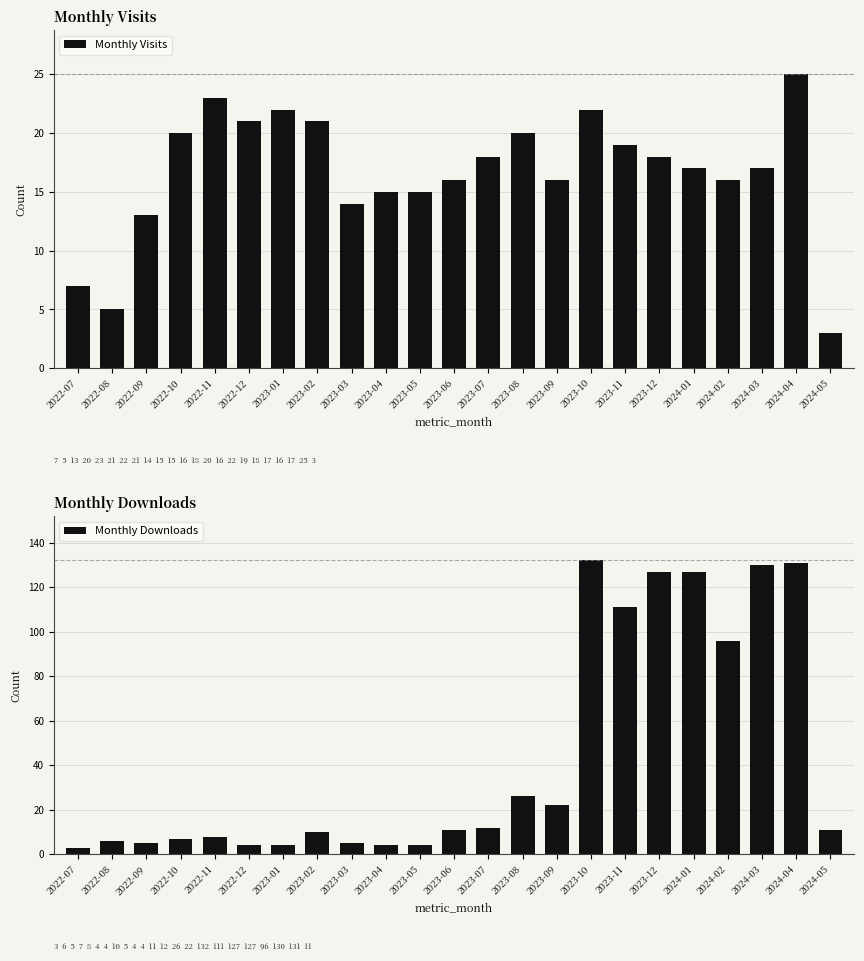

Between 2023-09 and 2023-10, which series saw the biggest shift?

Monthly Downloads